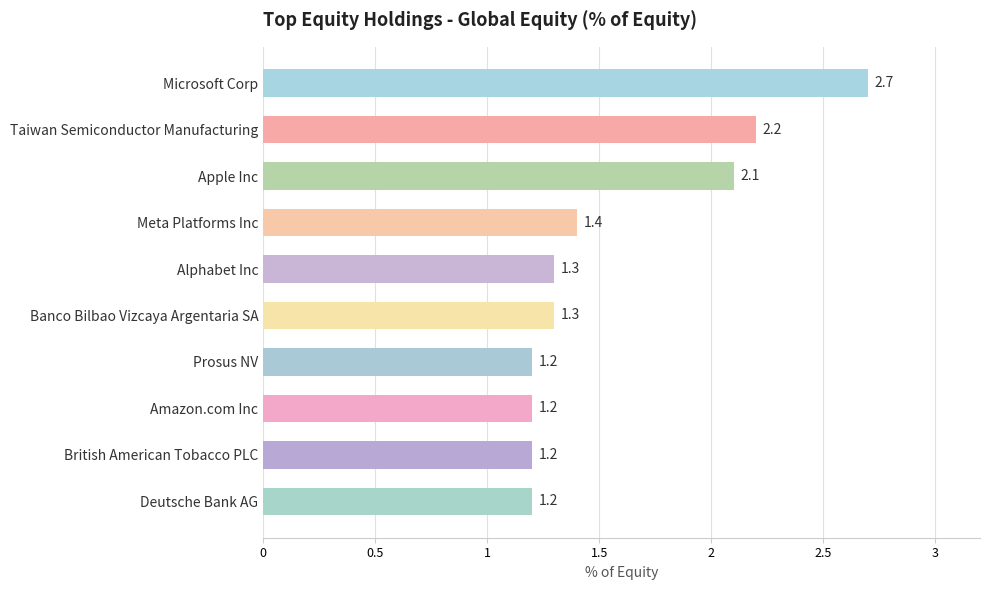

How many data points does each series have?

10